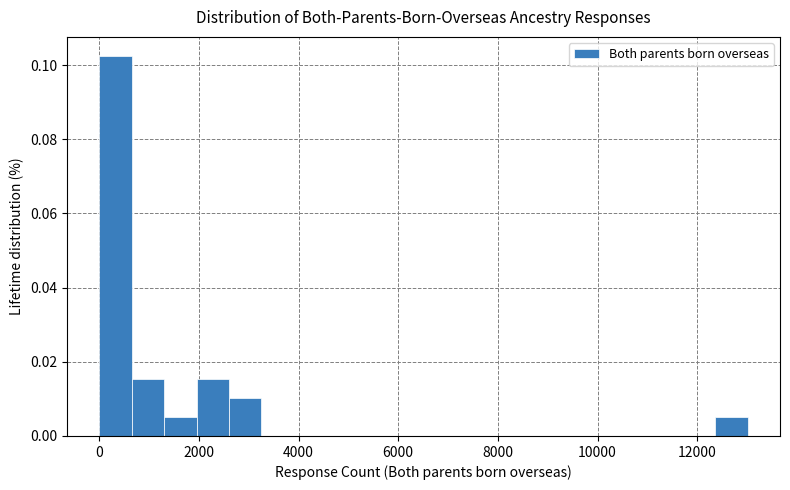

Read against the x-axis, roughly where is the centre of the tallest bar?

400